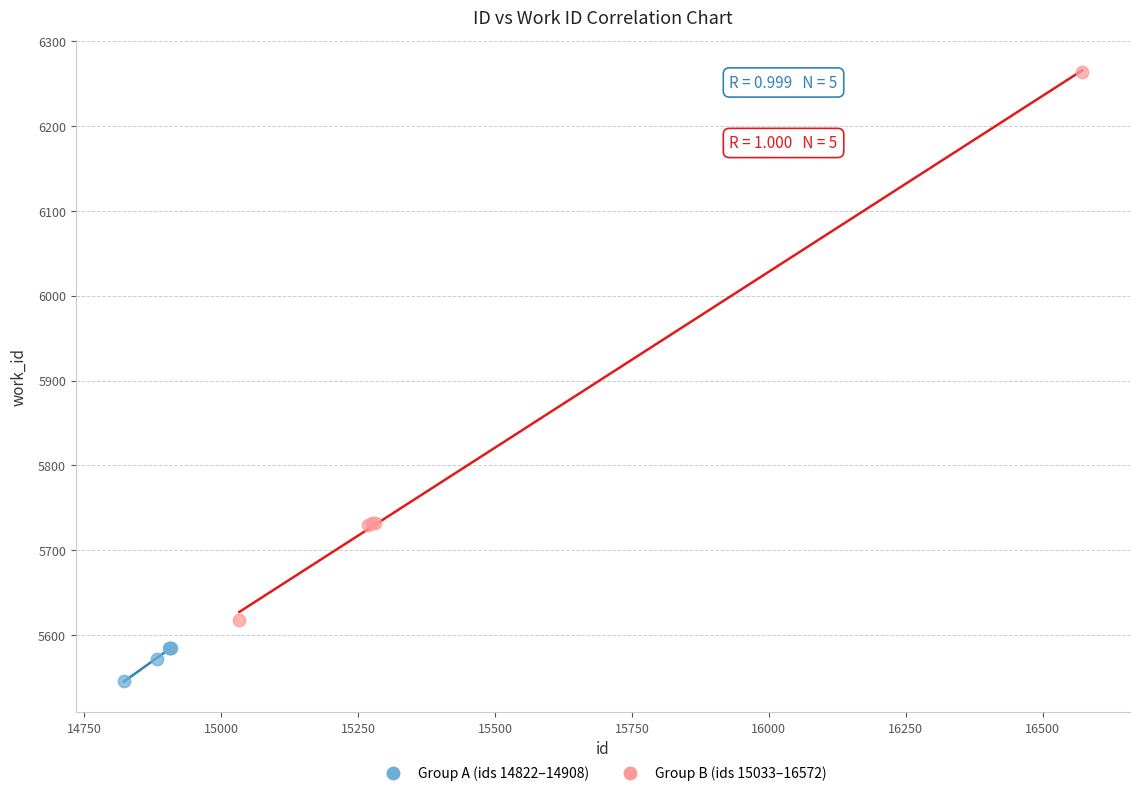

What are all the series names shown in the legend?

Group A (ids 14822–14908), Group B (ids 15033–16572)